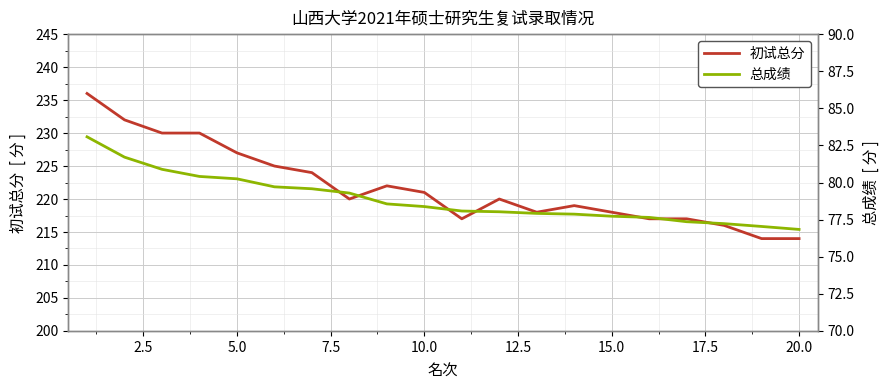

What is the highest value of the 初试总分 series?

236